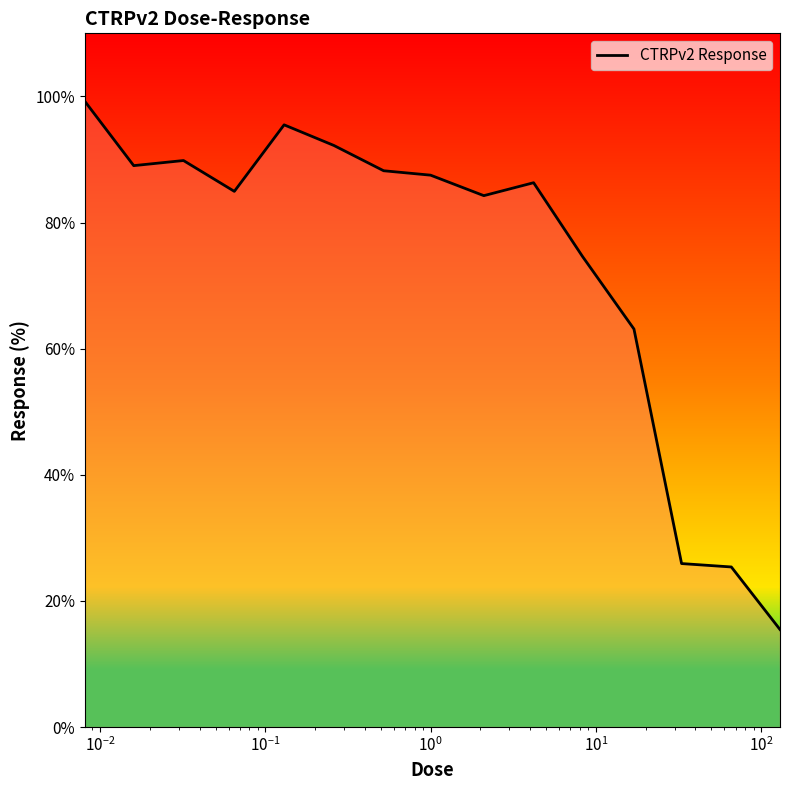

What is the minimum value shown in the chart?

15.5